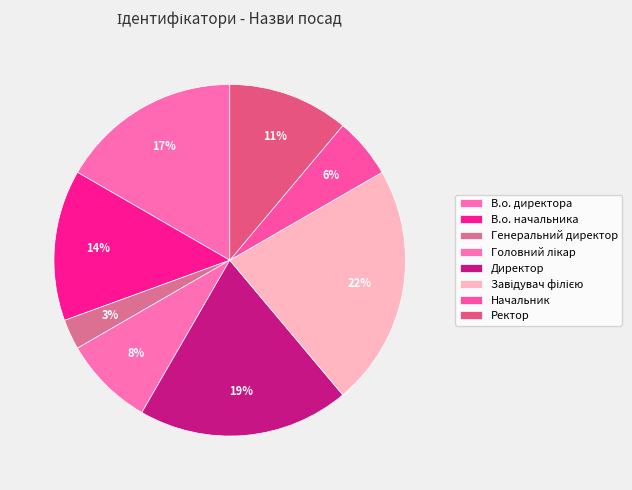

How many segments does this pie chart have?

8